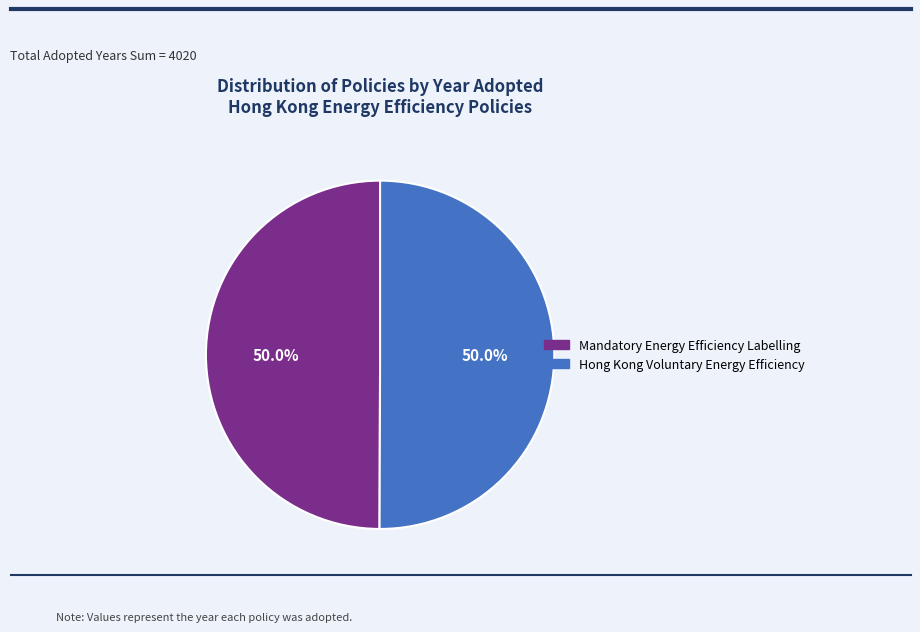

What is the total percentage of Hong Kong Voluntary Energy Efficiency and Mandatory Energy Efficiency Labelling?

100.0%